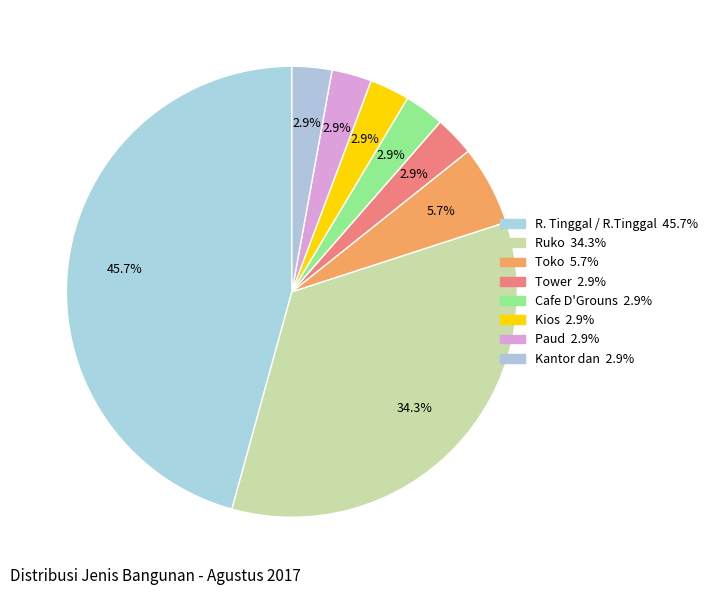

Count the number of slices in the pie.

8